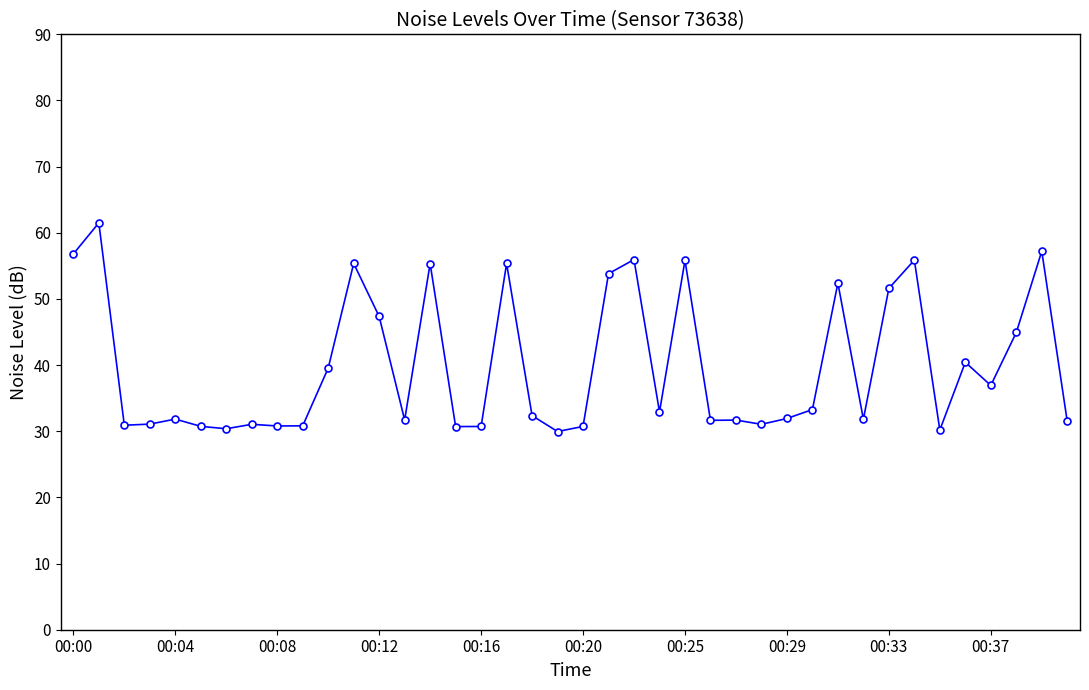

What is the value of the 39th point from the left?

57.2